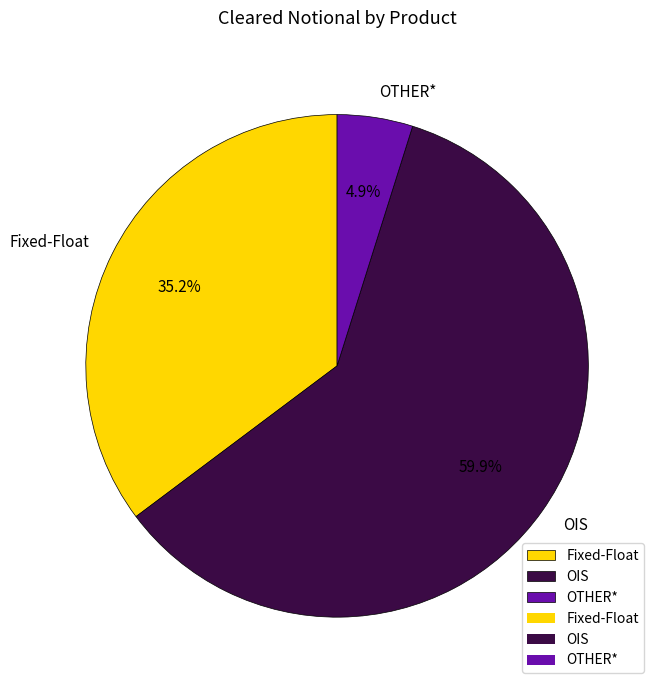

Which slice is the smallest?

OTHER*